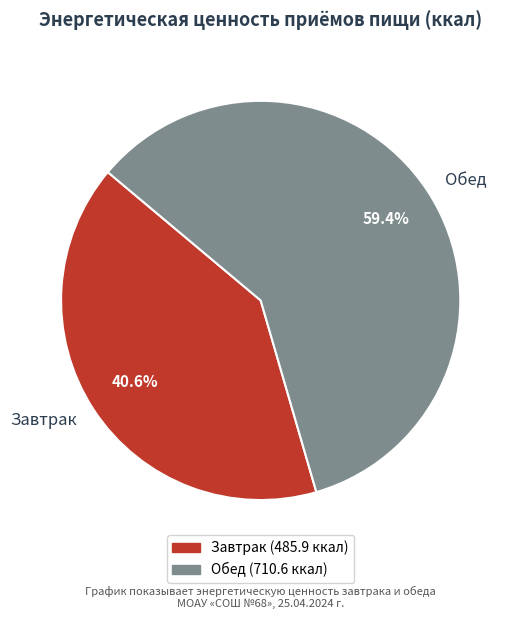

The Завтрак slice represents 41% of the pie. True or false?

True